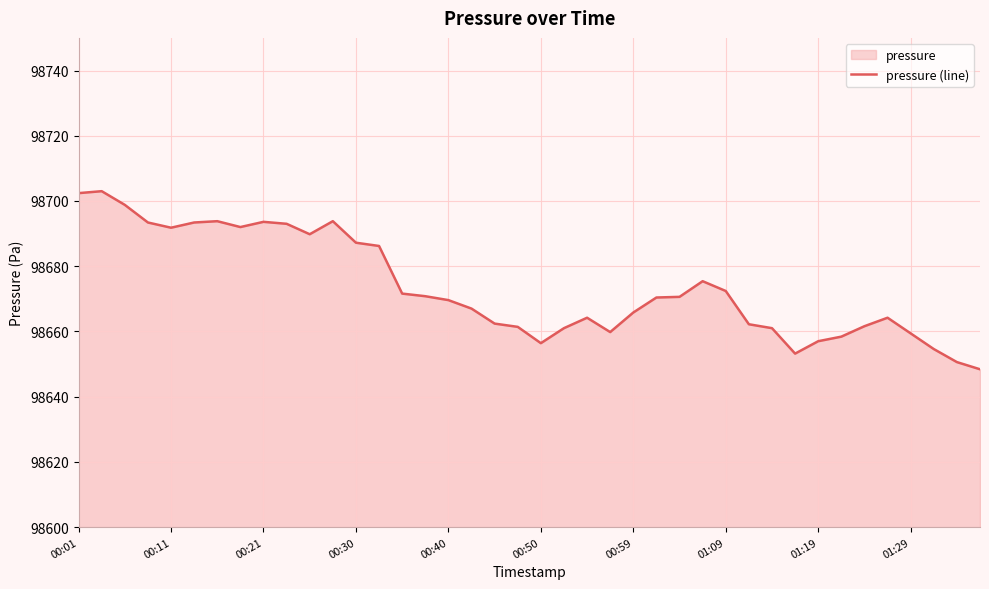

What is the minimum value shown in the chart?

98648.4